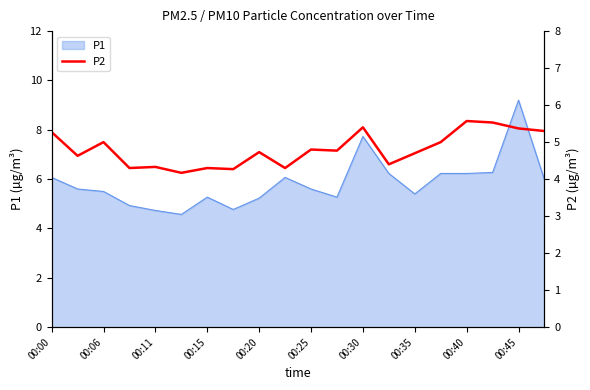

Reading right to left, what are all the values shown in this chart?

5.3	5.4	5.5	5.6	5.0	4.7	4.4	5.4	4.8	4.8	4.3	4.7	4.3	4.3	4.2	4.3	4.3	5.0	4.6	5.3